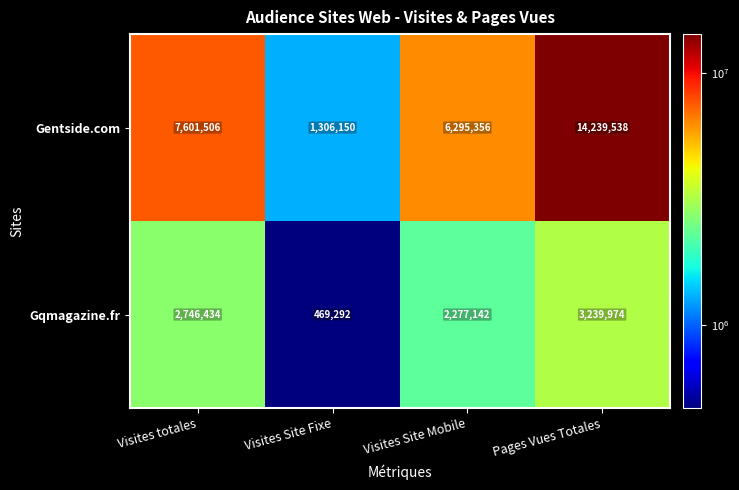

Count the number of categories in the chart.

4